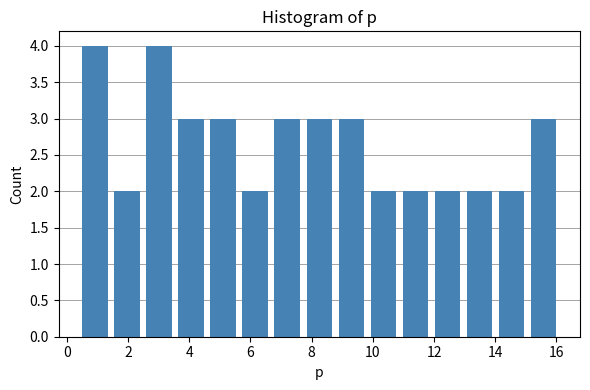

Reading left to right, transcribe this chart: for each bar, give the range it covers on the x-axis and its height. Neither the bar edges nor the heights are printed on the chart, so give them approximately, as read against the axes.

0.4 to 1.4: 4
1.4 to 2.4: 2
2.4 to 3.6: 4
3.6 to 4.6: 3
4.6 to 5.6: 3
5.6 to 6.6: 2
6.6 to 7.8: 3
7.8 to 8.8: 3
8.8 to 9.8: 3
9.8 to 10.8: 2
10.8 to 12.0: 2
12.0 to 13.0: 2
13.0 to 14.0: 2
14.0 to 15.0: 2
15.0 to 16.2: 3